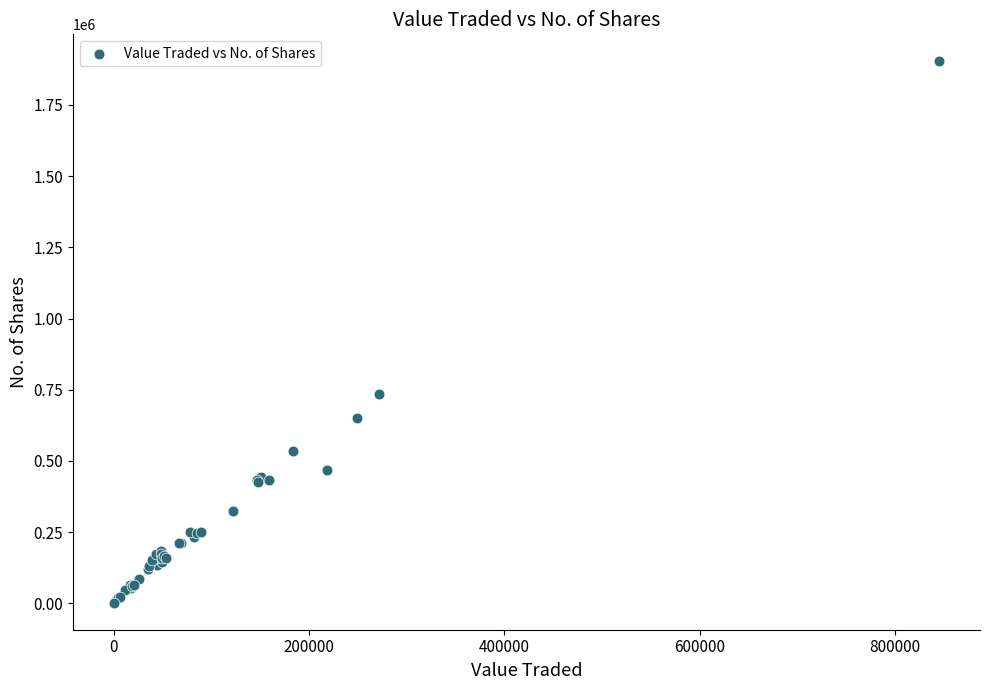

What Y value in the scatter plot is closest to 952581?

734104